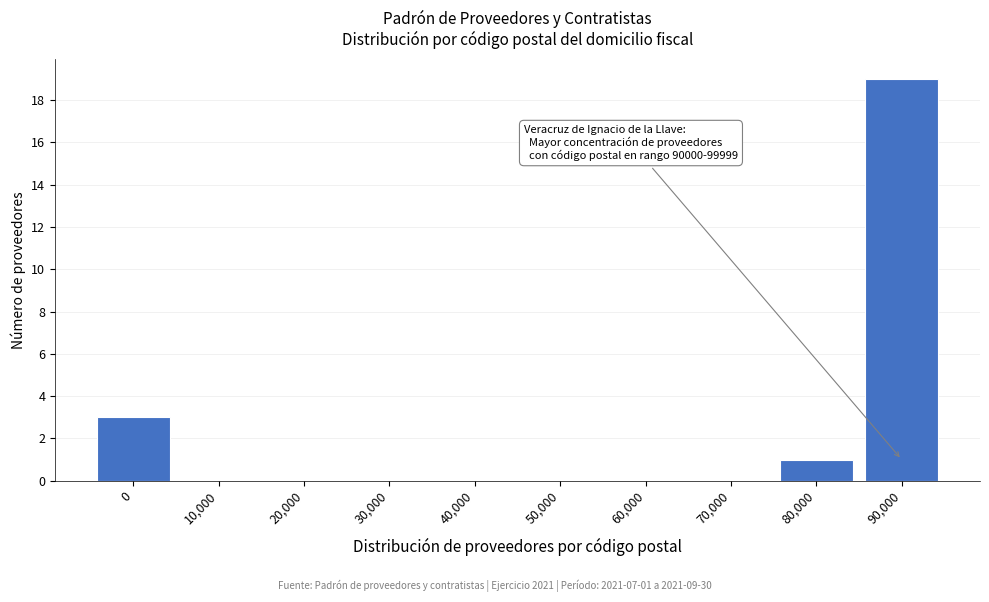

Reading left to right, list all the values displayed in this chart.

0=3	10,000=0	20,000=0	30,000=0	40,000=0	50,000=0	60,000=0	70,000=0	80,000=1	90,000=19